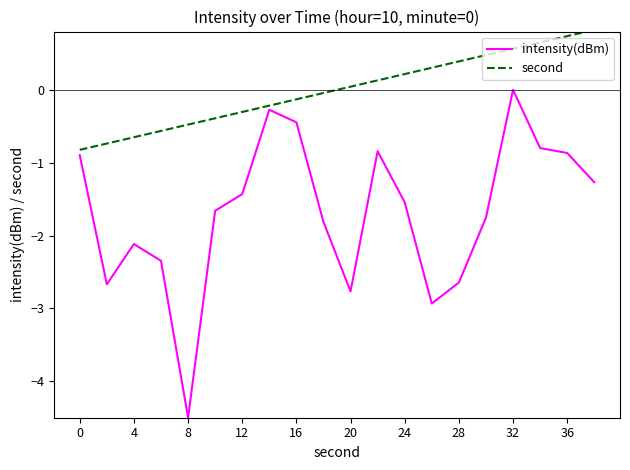

What is the sum of all intensity(dBm) values?

-33.6